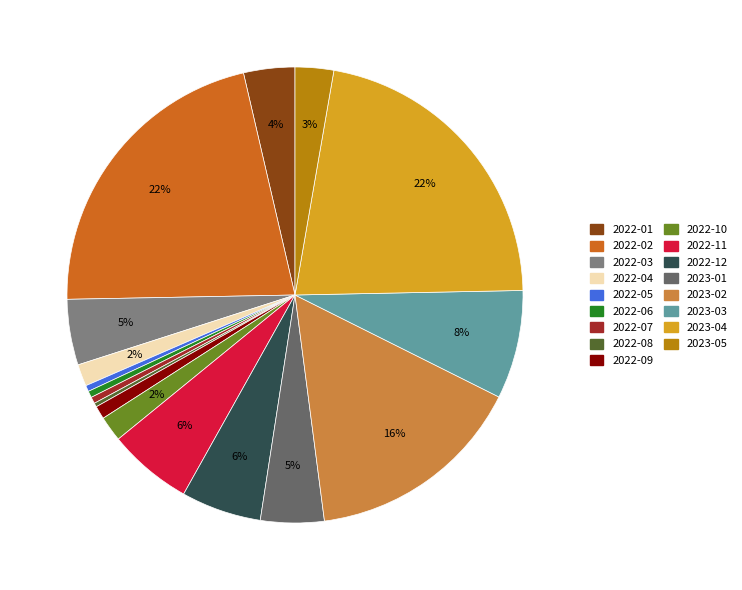

The 2022-07 slice represents 0% of the pie. True or false?

True